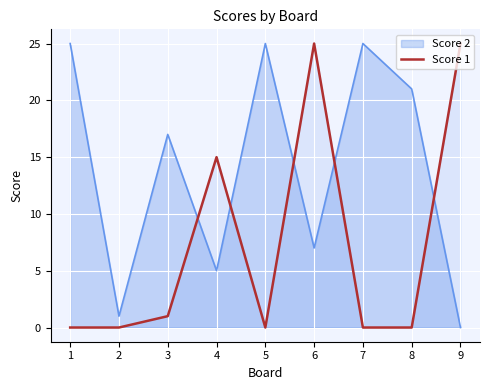

Where is the data nearest to the value 12?

4